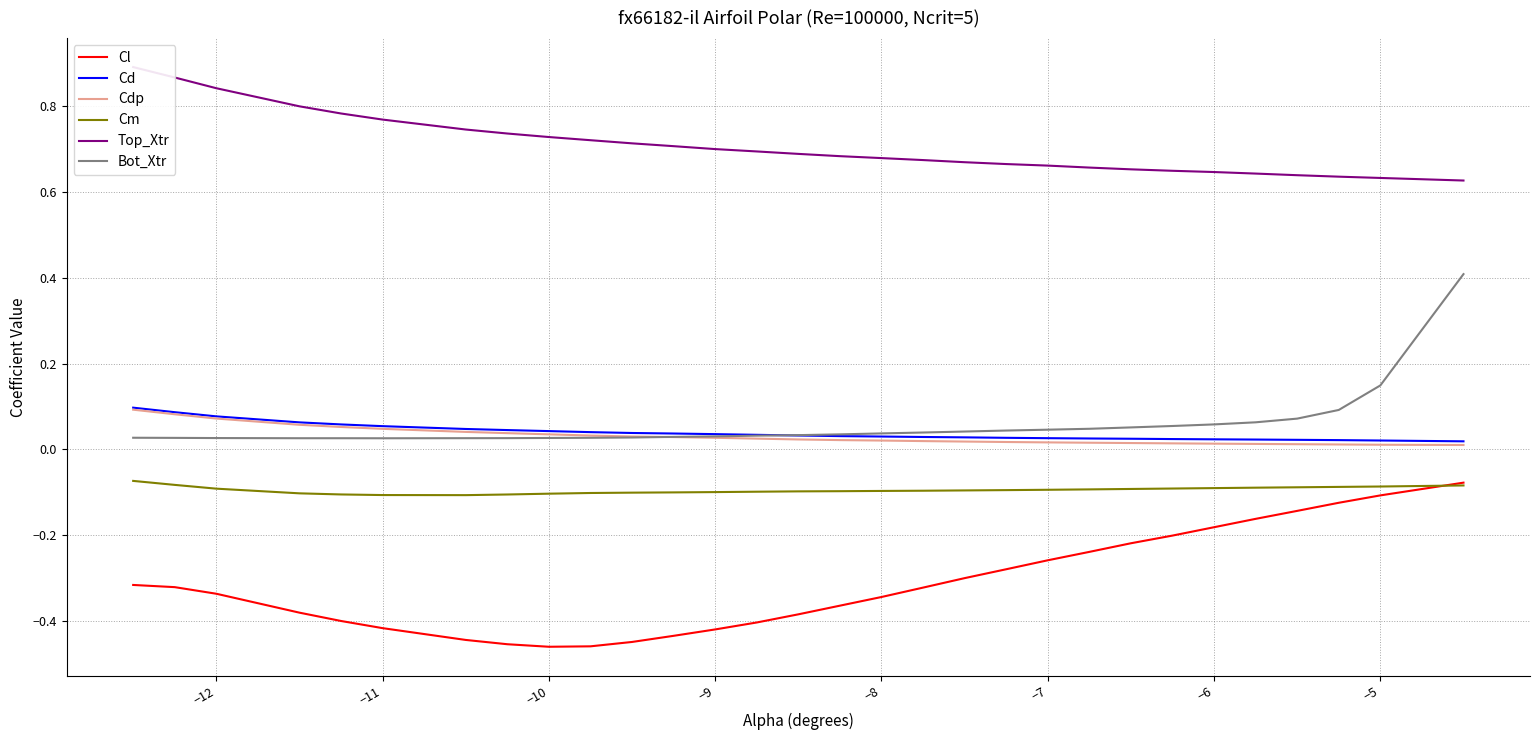

What is the sum of all Top_Xtr values?

21.2